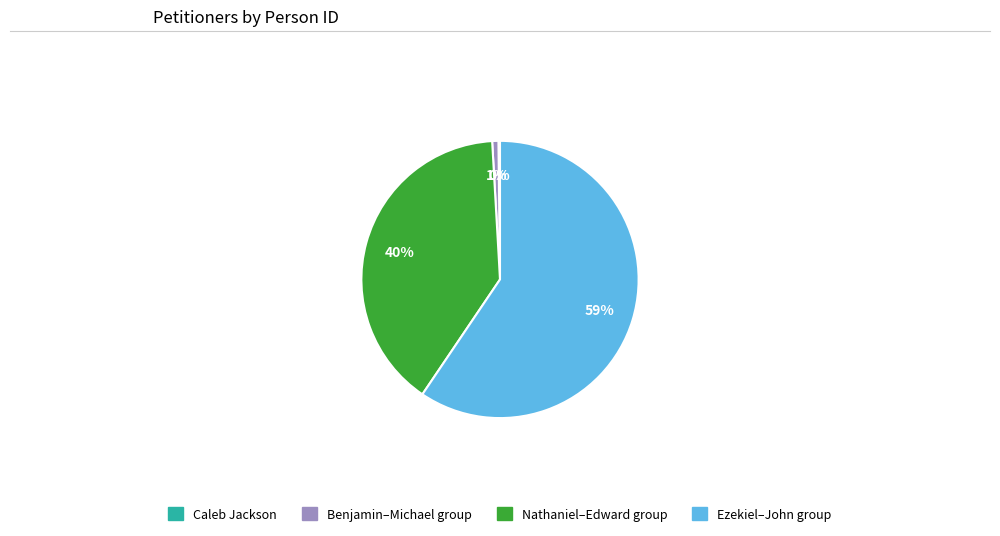

To the nearest percent, what is the difference between the largest and smallest slice percentages?

59%